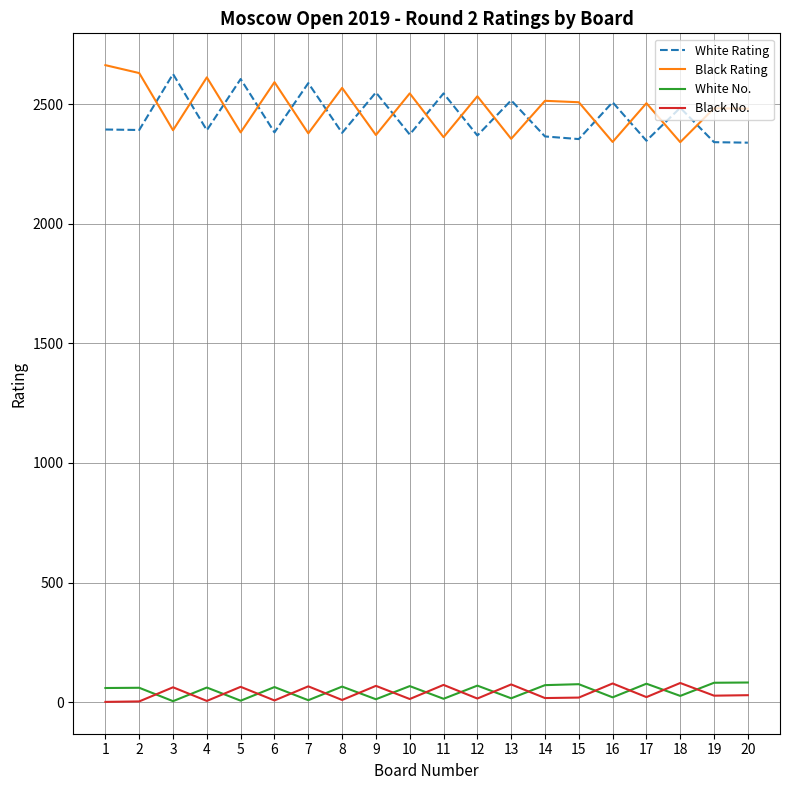

In White Rating, how many points are higher than both neighbors (excluding endpoints)?

8